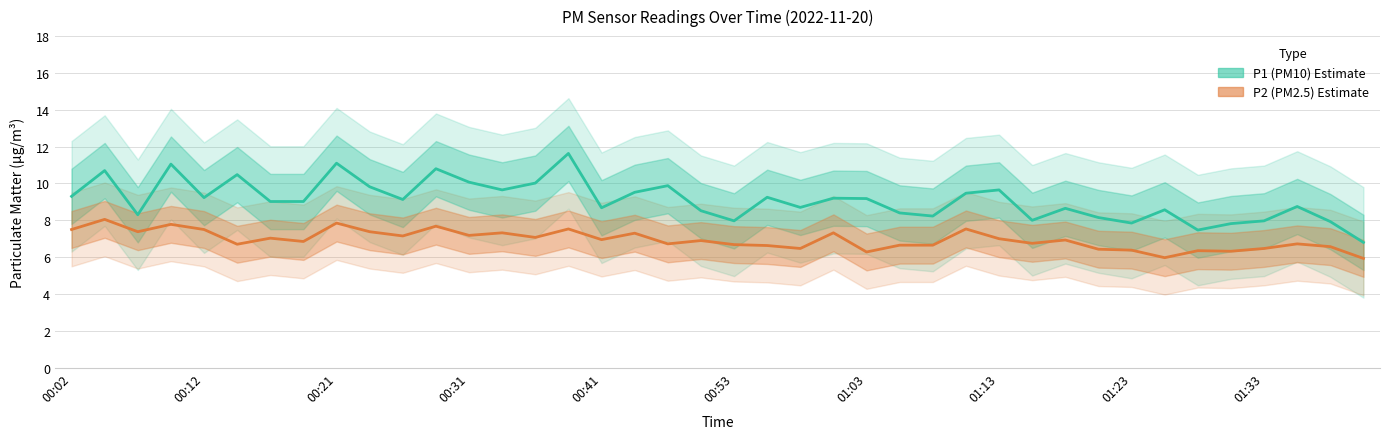

Reading left to right, extract all data points from this chart.

P1 (PM10): 9.3	10.7	8.3	11.1	9.2	10.5	9.0	9.0	11.1	9.8	9.1	10.8	10.1	9.7	10.0	11.6	8.7	9.5	9.9	8.5	8.0	9.2	8.7	9.2	9.2	8.4	8.2	9.5	9.7	8.0	8.7	8.2	7.8	8.6	7.5	7.8	8.0	8.8	7.9	6.8
P2 (PM2.5): 7.5	8.1	7.4	7.8	7.5	6.7	7.0	6.8	7.8	7.4	7.2	7.7	7.2	7.3	7.1	7.5	7.0	7.3	6.7	6.9	6.7	6.6	6.5	7.3	6.3	6.7	6.7	7.5	7.0	6.8	6.9	6.4	6.4	6.0	6.3	6.3	6.5	6.7	6.6	5.9